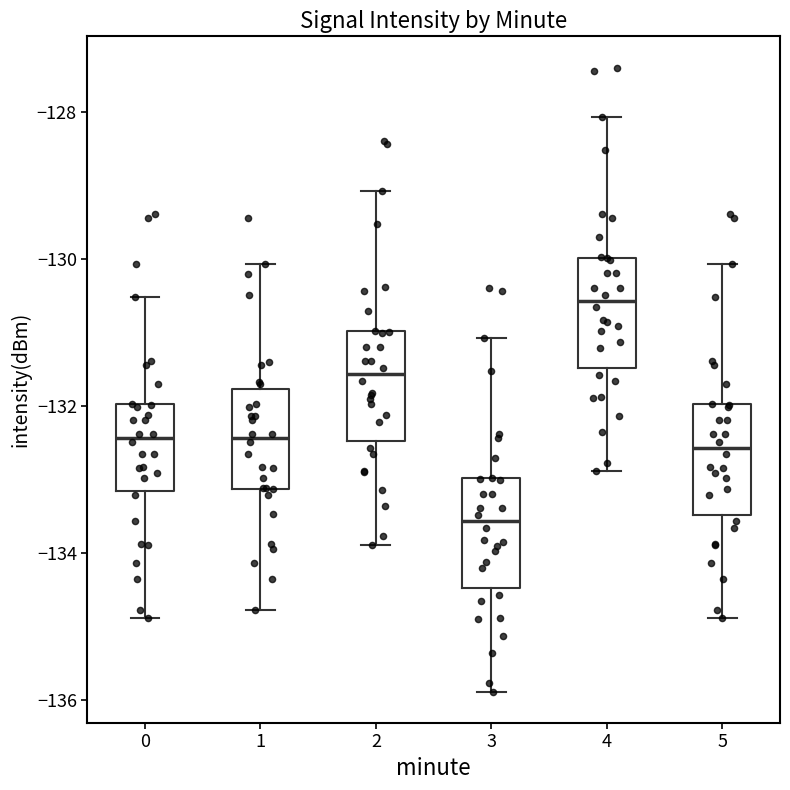

Which box's median line is the highest?

4